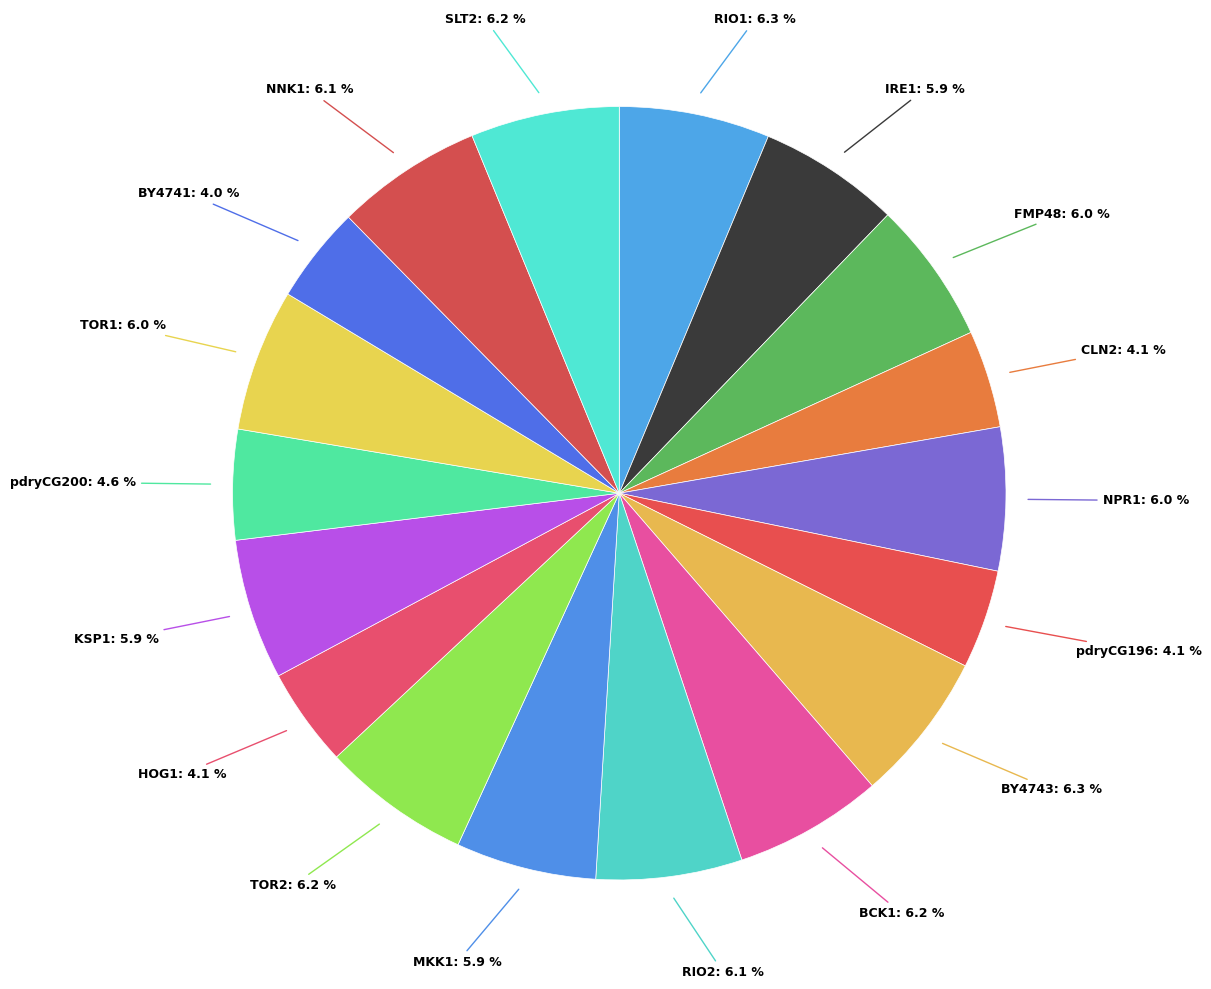

To the nearest percent, what portion does pdryCG196 represent?

4%